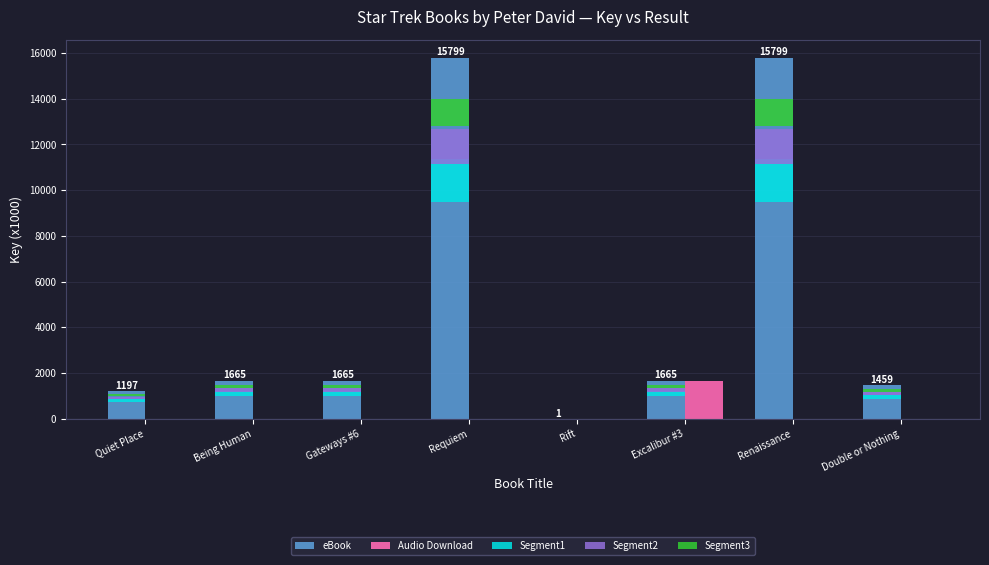

What is the difference between the highest and lowest values at Being Human?

1664.7